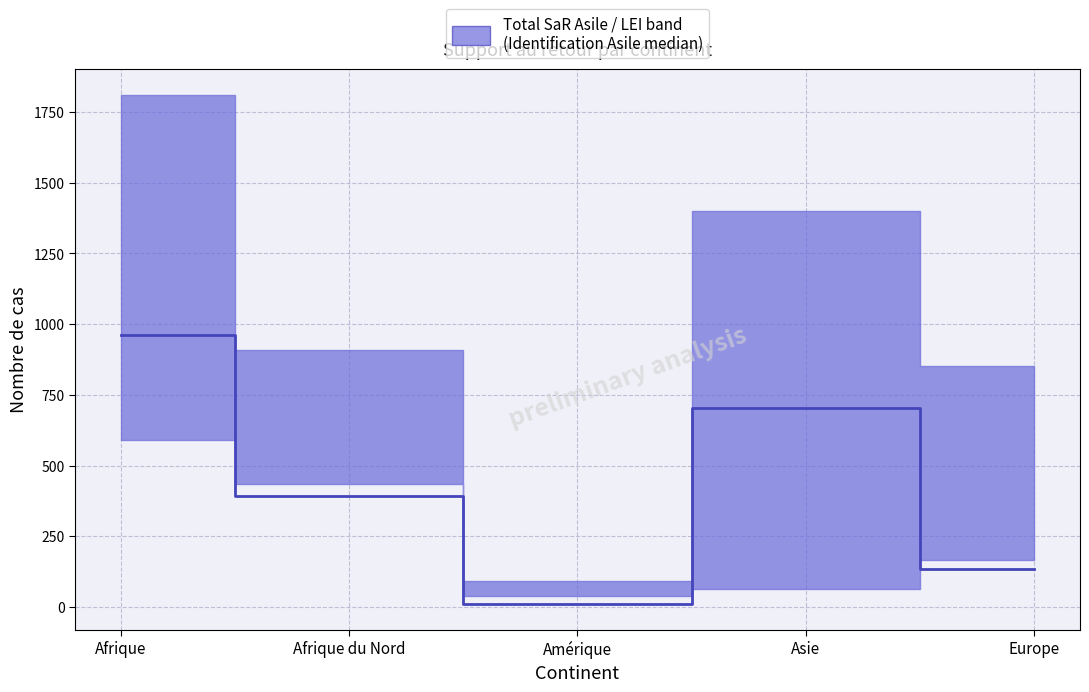

Reading left to right, extract all data points from this chart.

961	391	9	703	133